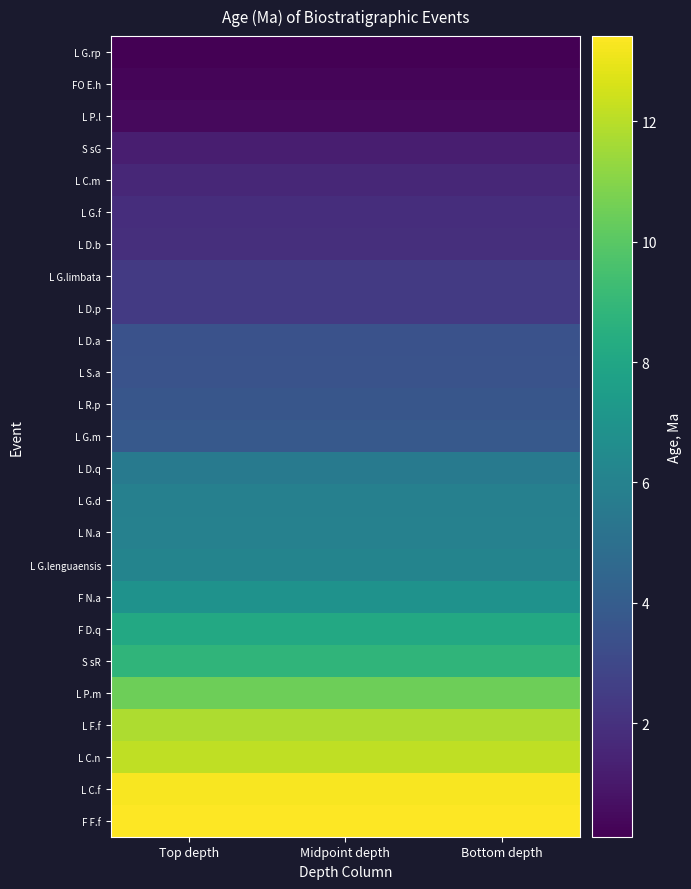

What is the maximum value shown in the chart?

13.4